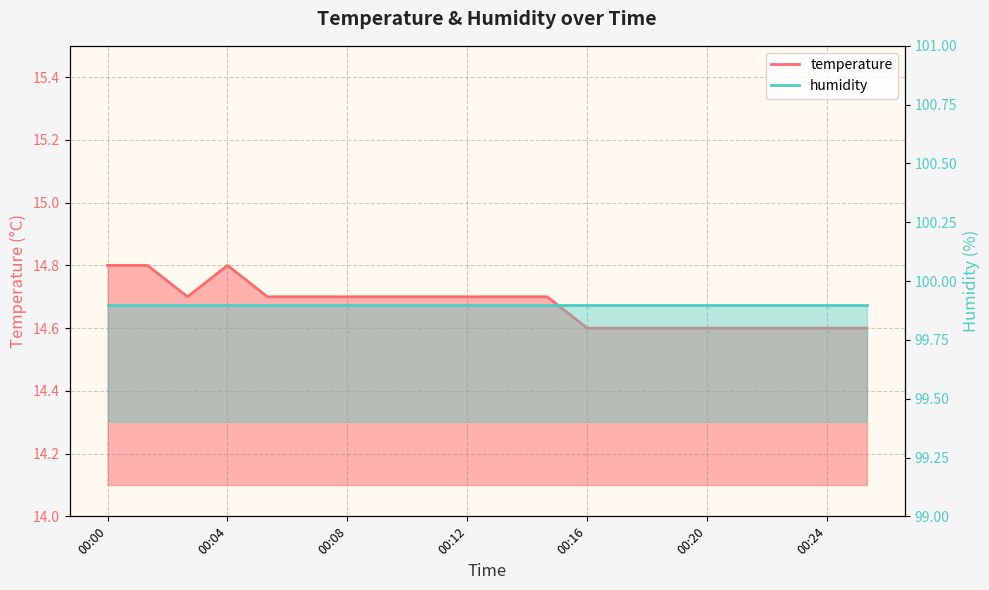

Which label corresponds to the largest value in the chart?

00:00